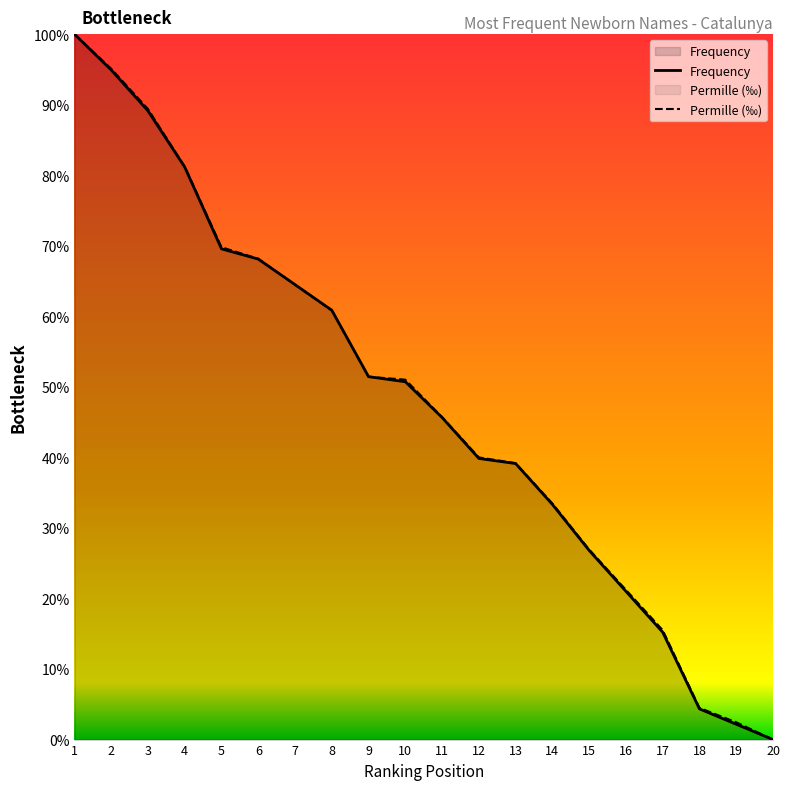

How many lines are shown in the chart?

2